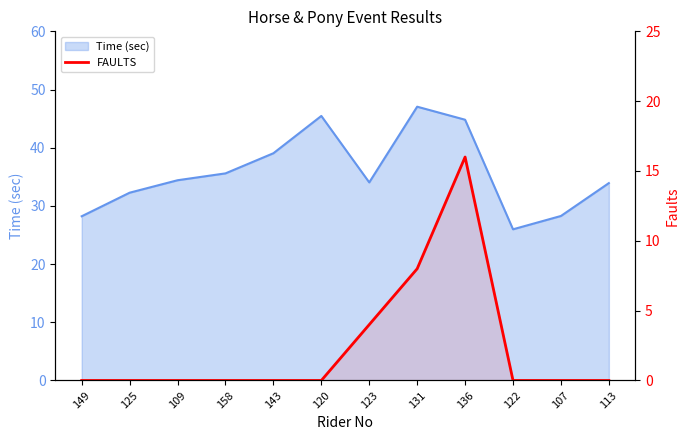

How many data points does each series have?

12